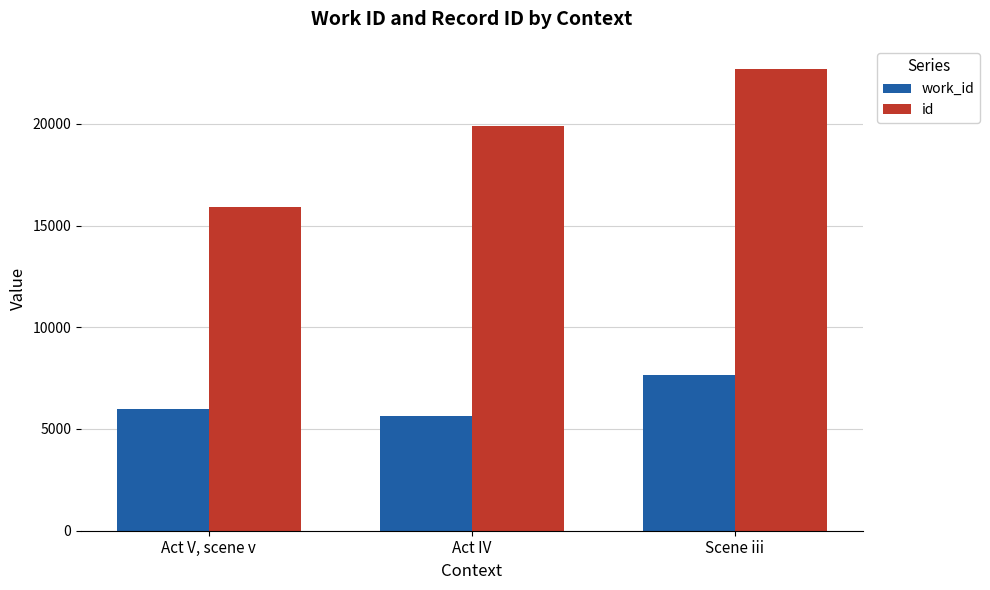

At Scene iii, list the series in order from largest to smallest.

id, work_id